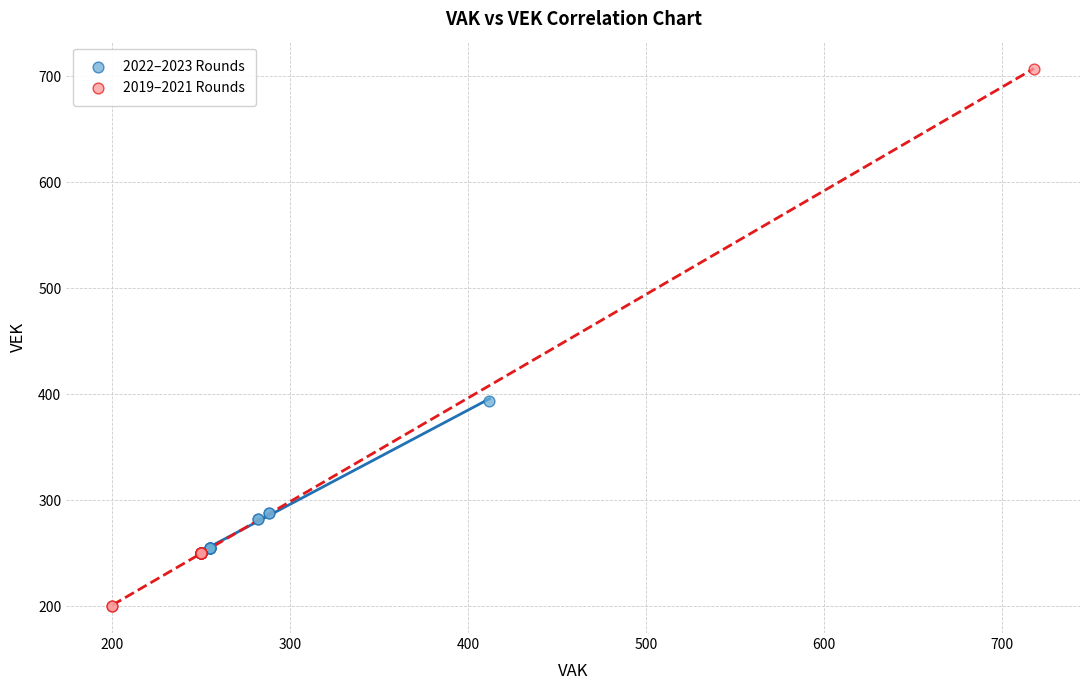

What are all the series names shown in the legend?

2022–2023 Rounds, 2019–2021 Rounds